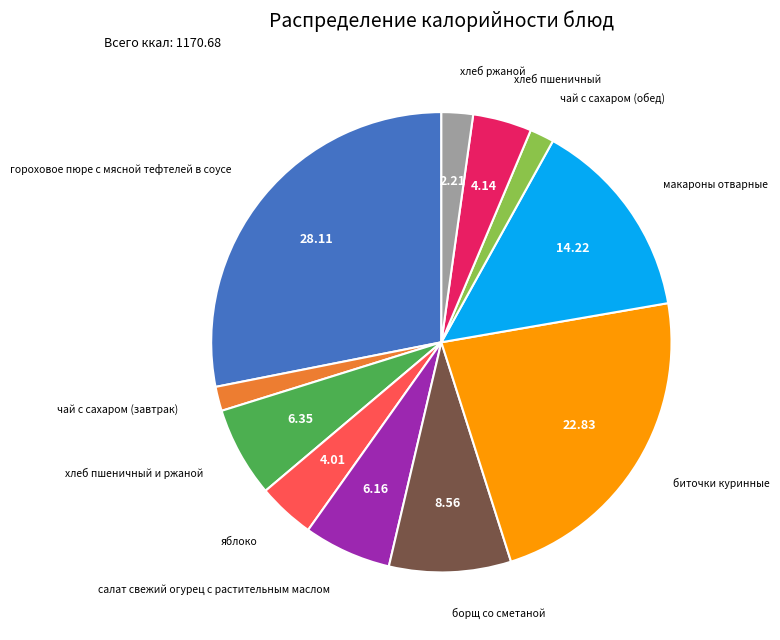

Is there a majority slice in this chart?

No